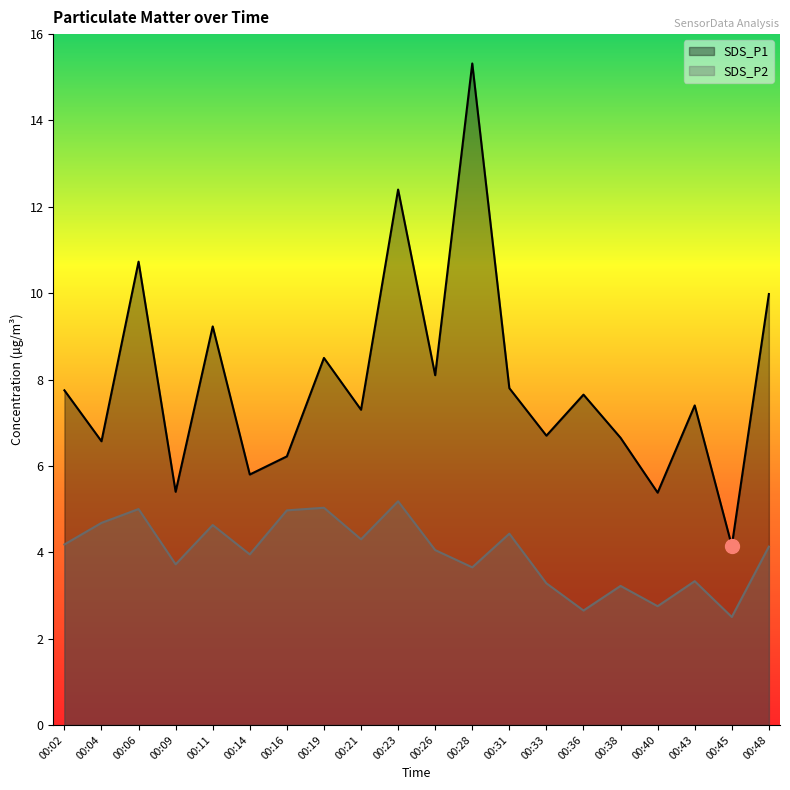

Between 00:28 and 00:23, which is larger?

00:28